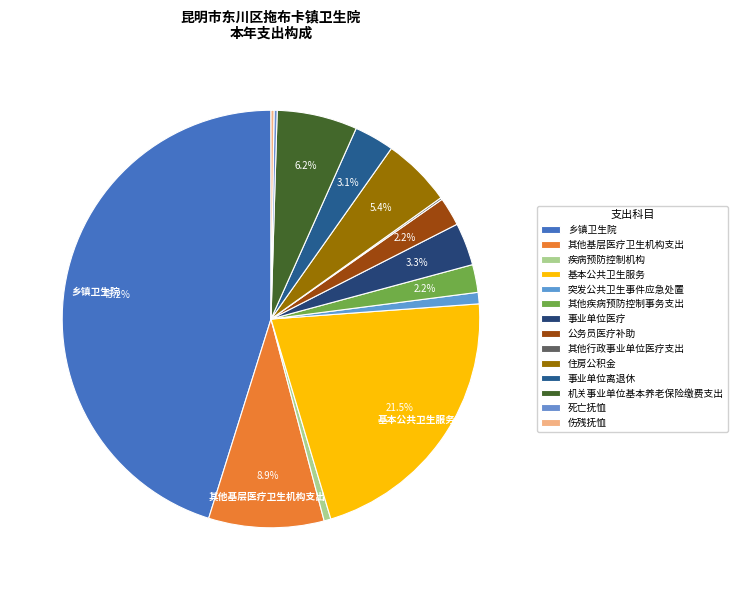

To the nearest percent, what is the difference between the 住房公积金 and 其他基层医疗卫生机构支出 slice percentages?

4%